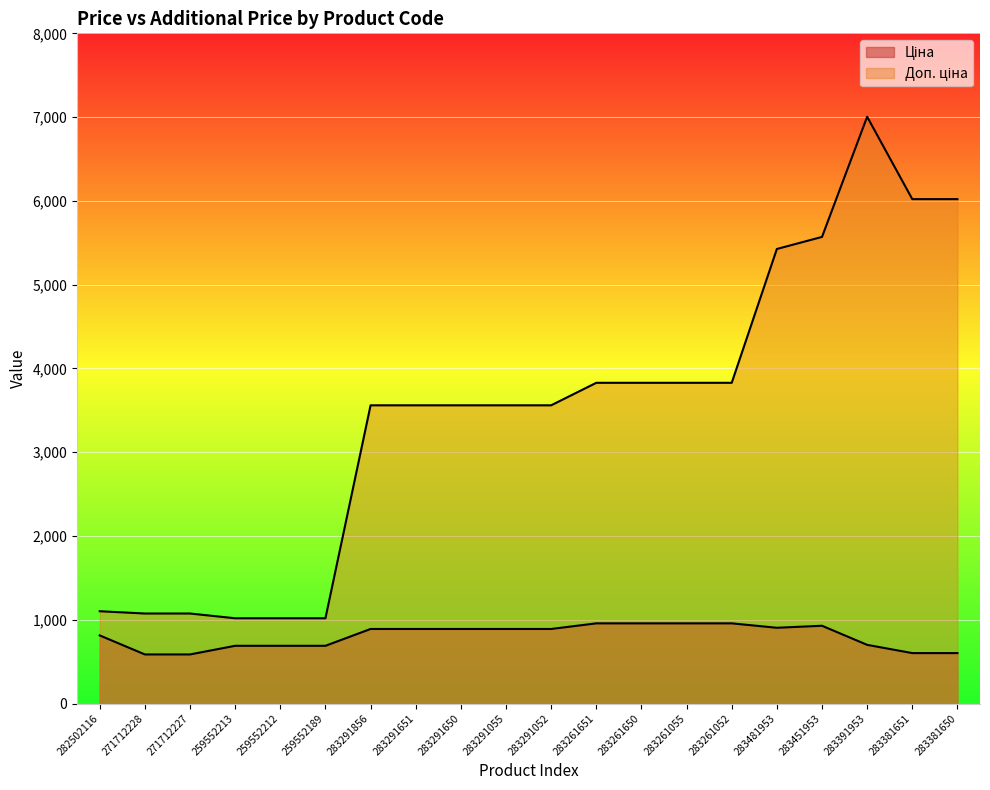

At which label does Доп. ціна reach its peak?

283391953